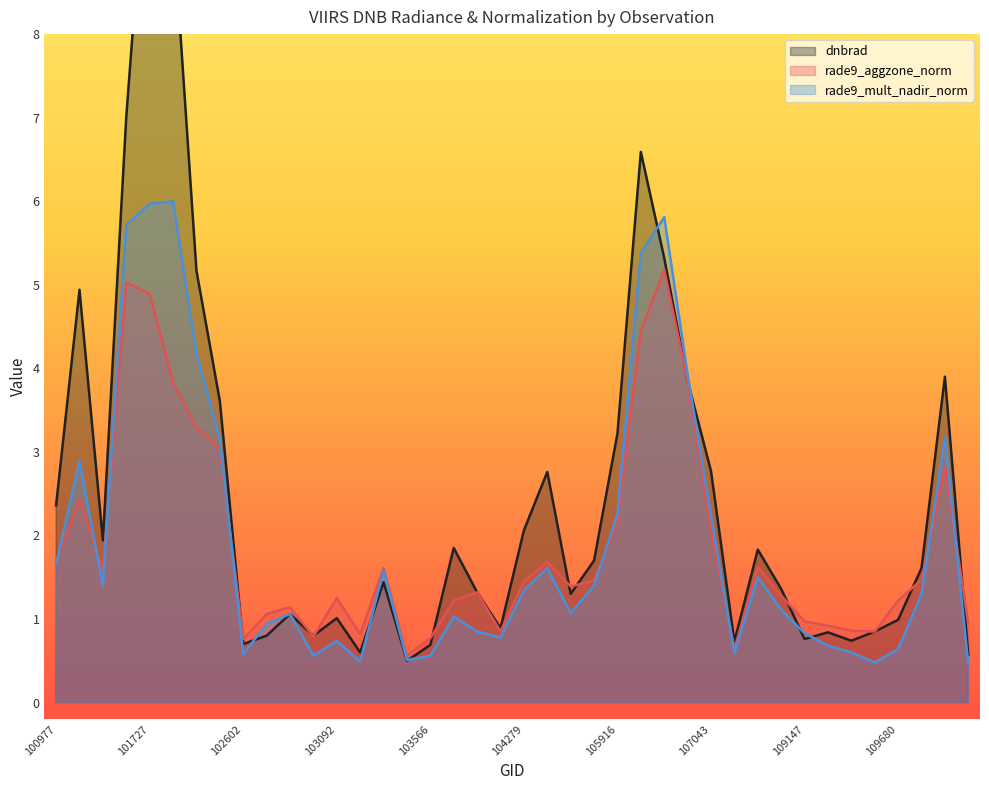

What is the difference between the dnbrad values at 107562 and 103211?

0.1